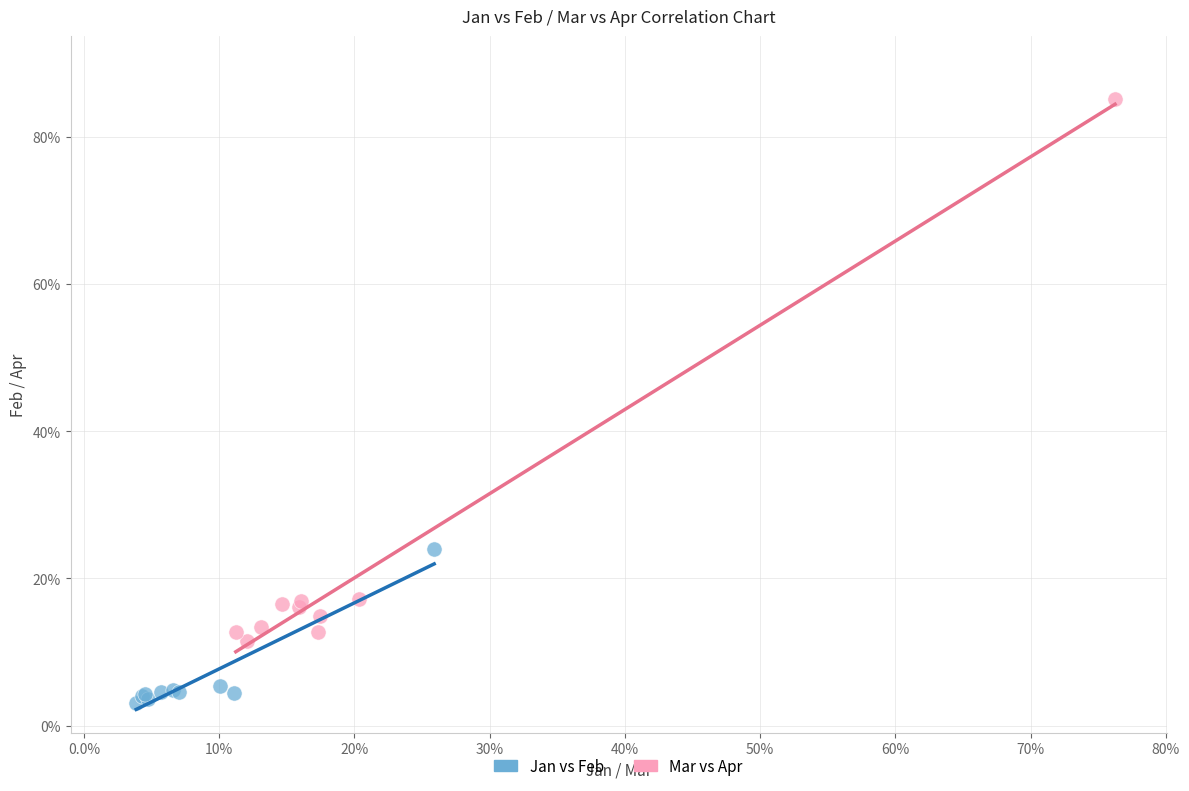

Which series contains the lowest Y value?

Jan vs Feb